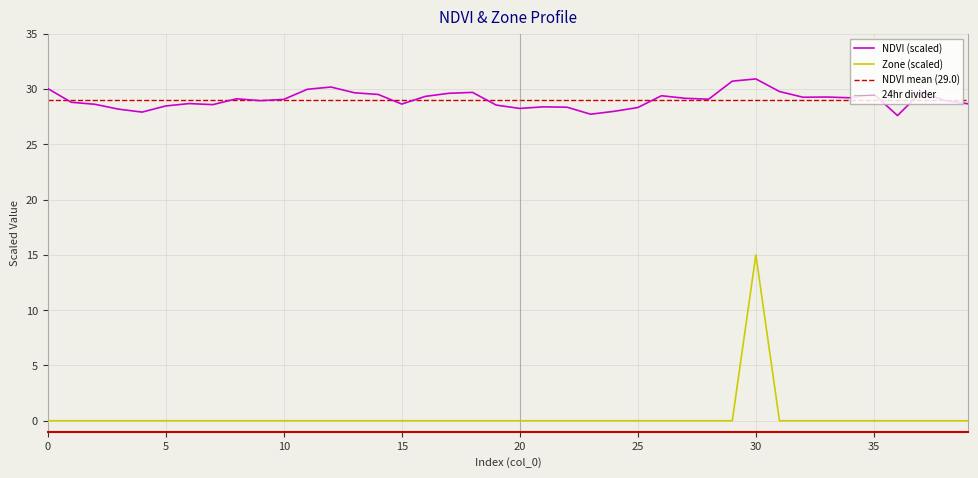

How many data points in Zone are above 0?

1